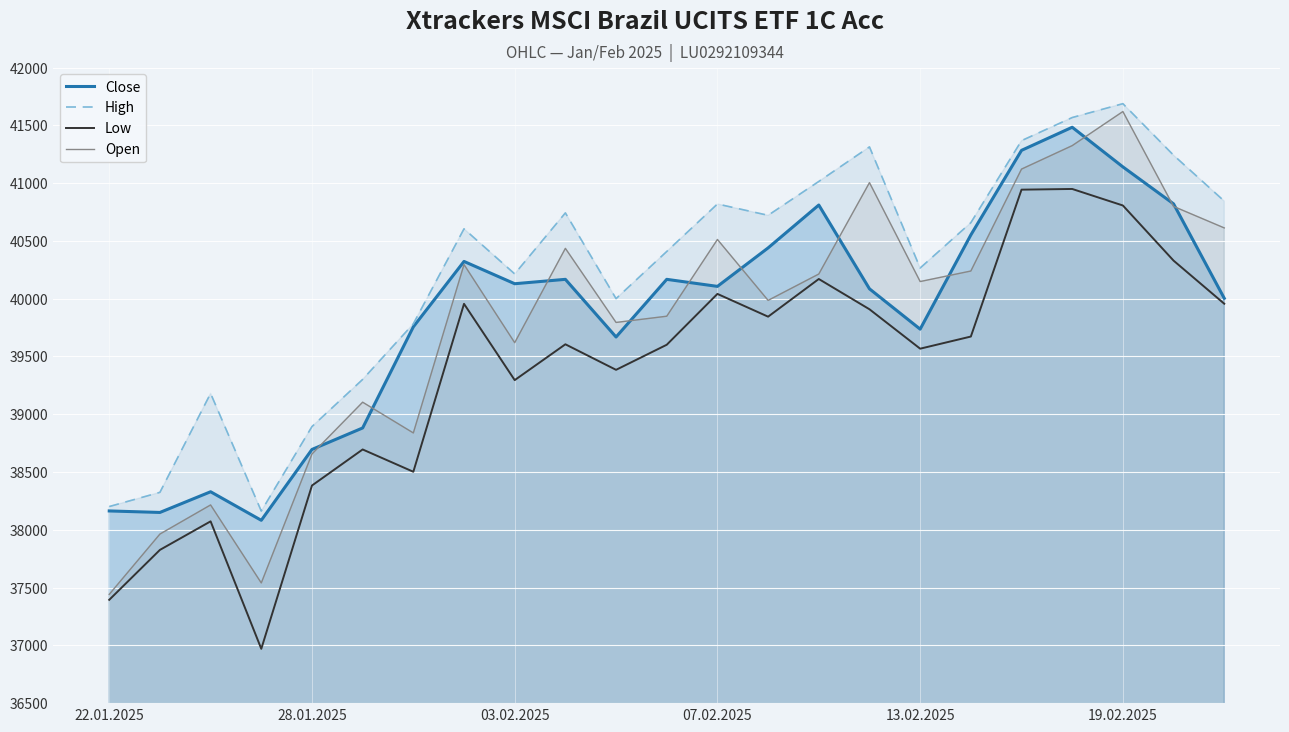

True or false: Close and High intersect in this chart.

False